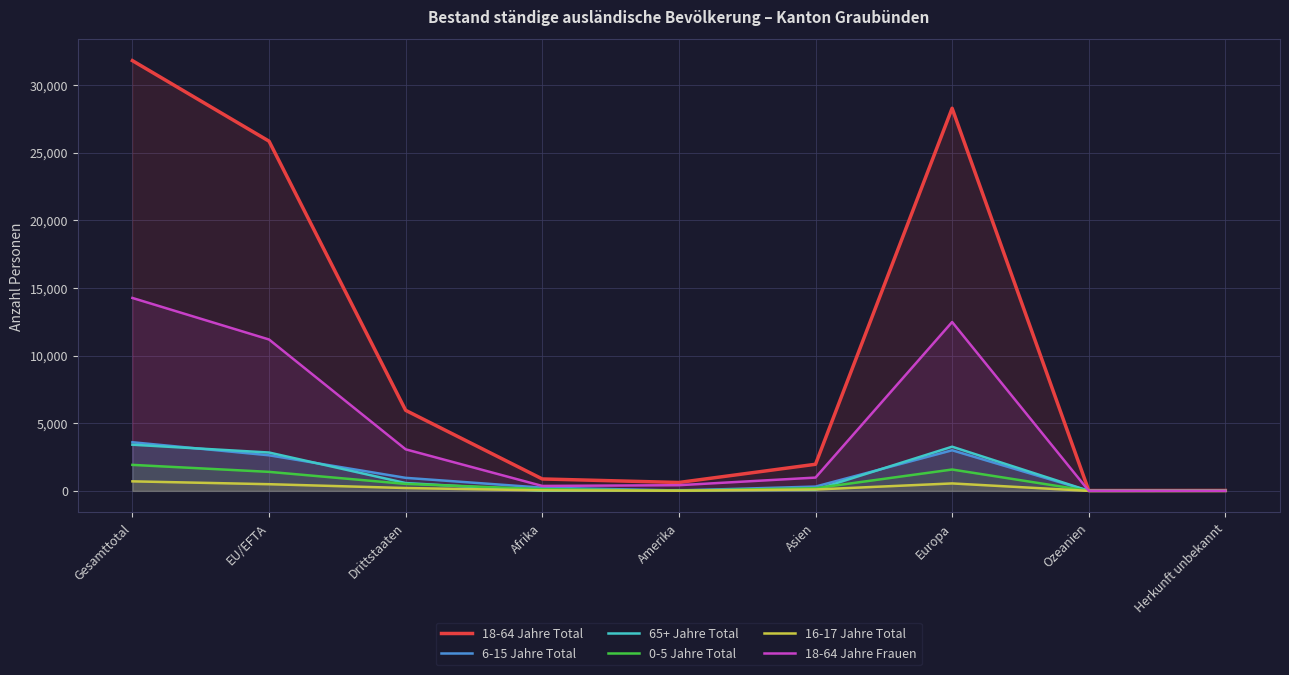

What is the approximate value of 65+ Jahre Total at Asien, to the nearest 100?

100